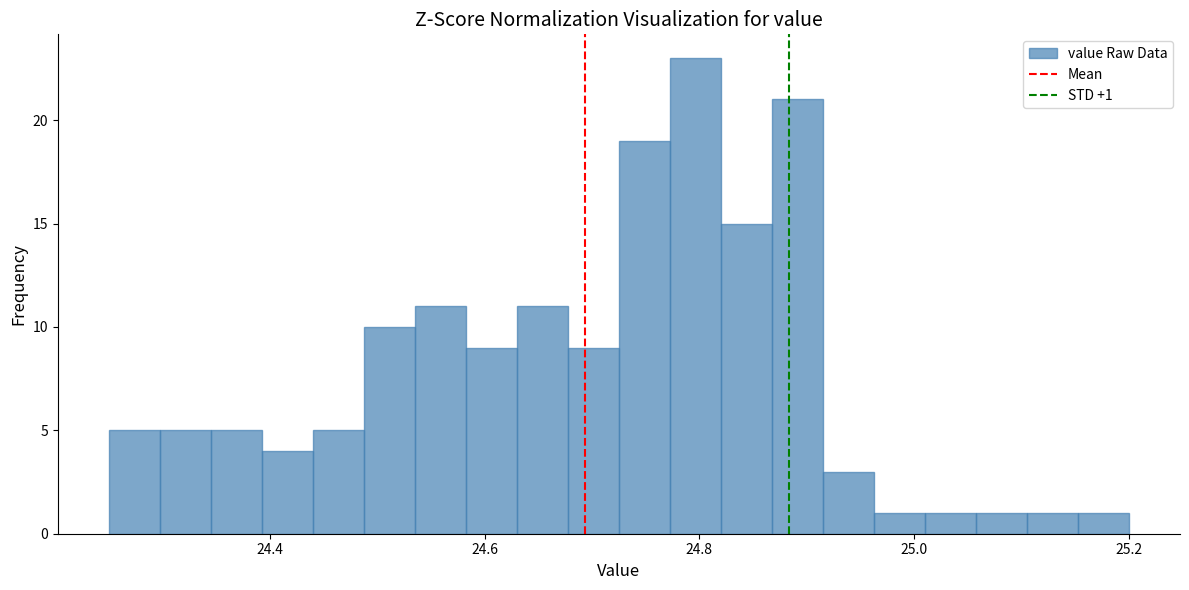

Read against the x-axis, roughly where is the centre of the tallest bar?

24.80